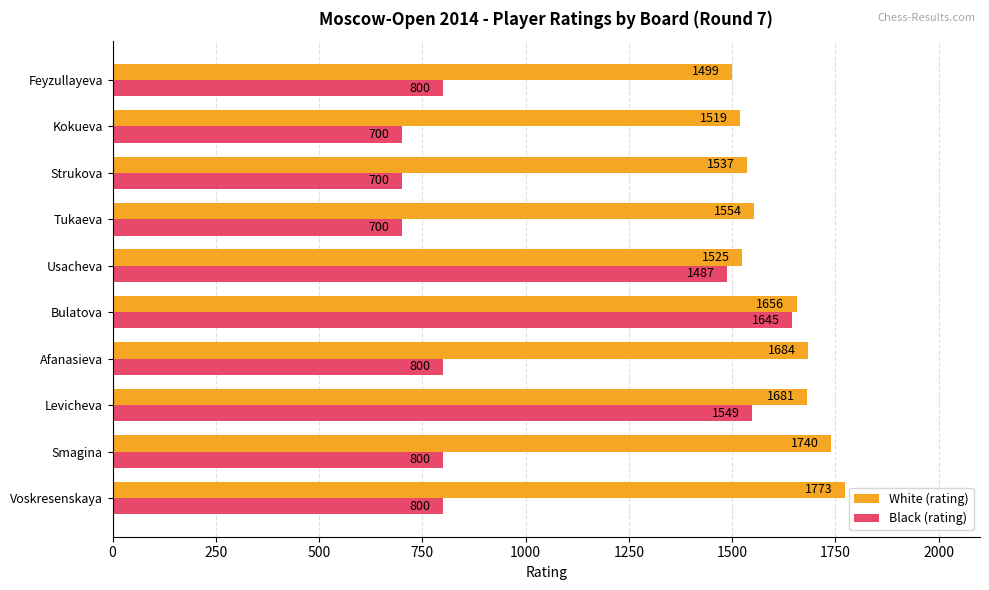

What is the difference between the second highest and second lowest values in the Black (rating) series?

849